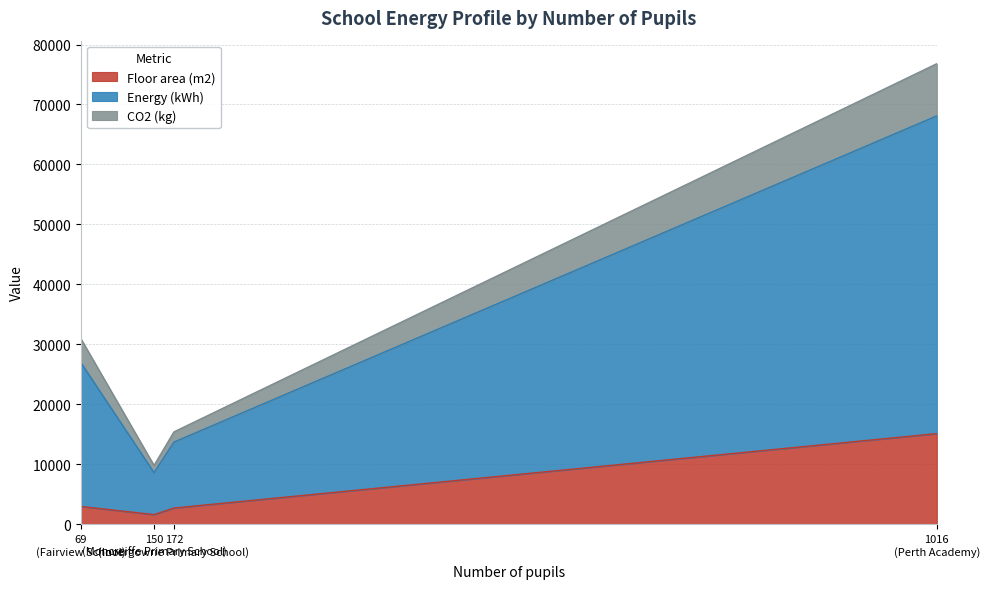

True or false: Energy (kWh) and CO2 (kg) intersect in this chart.

False